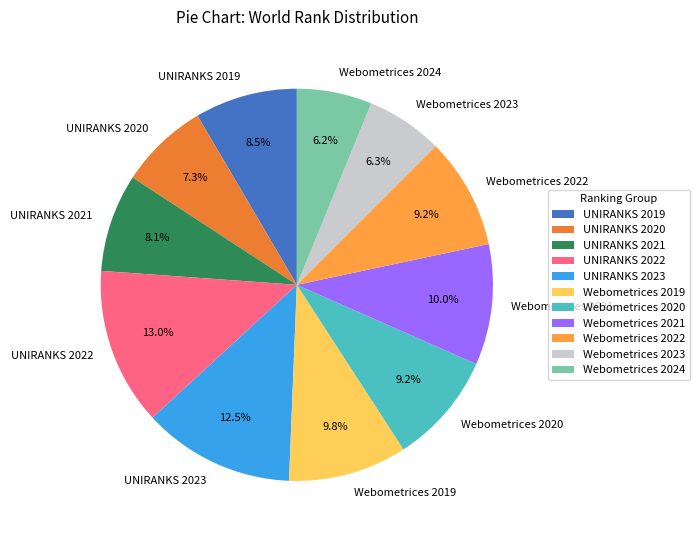

True or false: Webometrices 2020 accounts for 1% of the total.

False